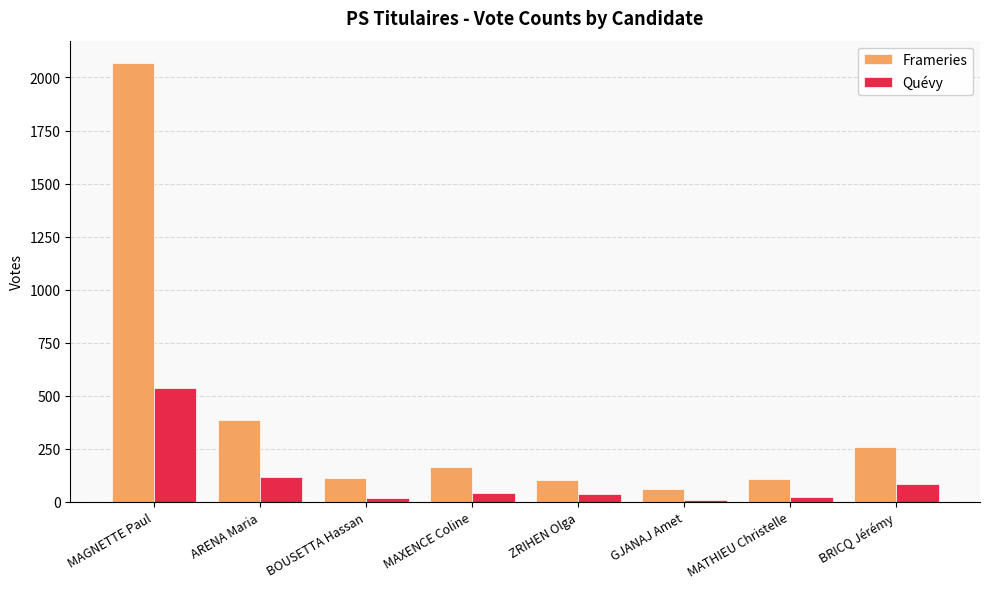

What is the smallest value displayed?

10